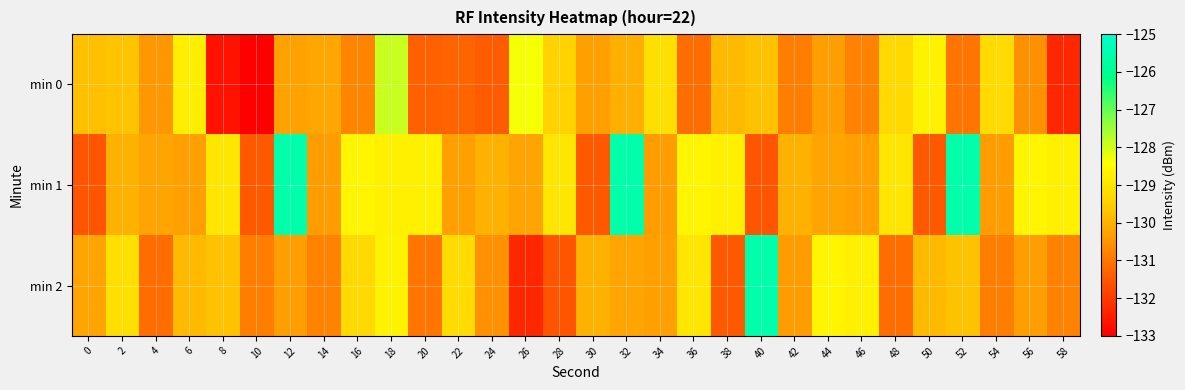

Which series has the largest total across all categories?

min 1